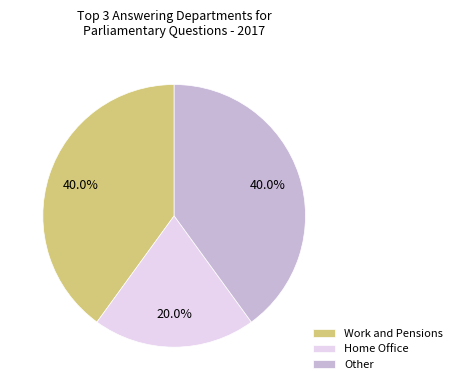

To the nearest percent, what is the average slice percentage?

33%